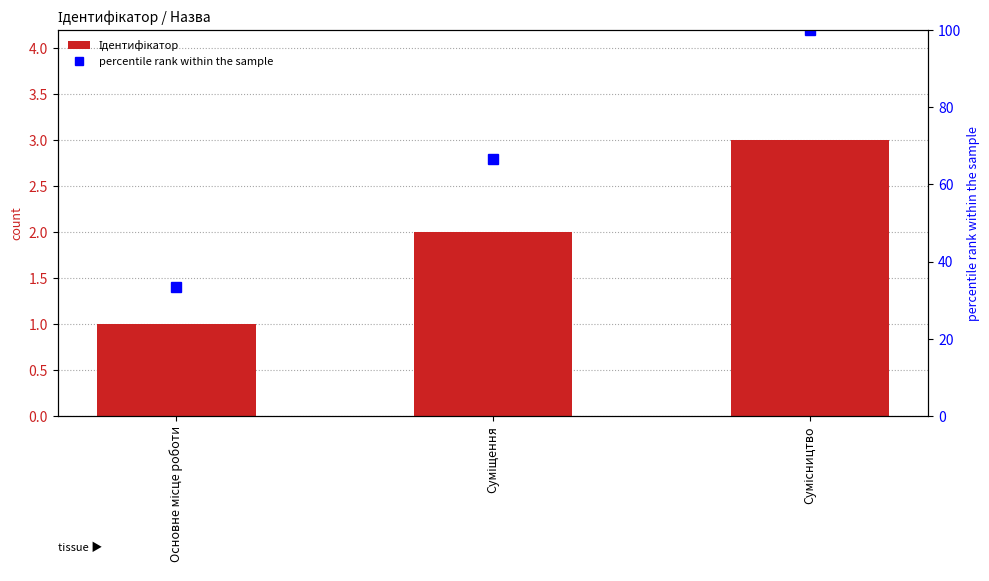

At which label does Ідентифікатор first exceed 2?

Сумісництво